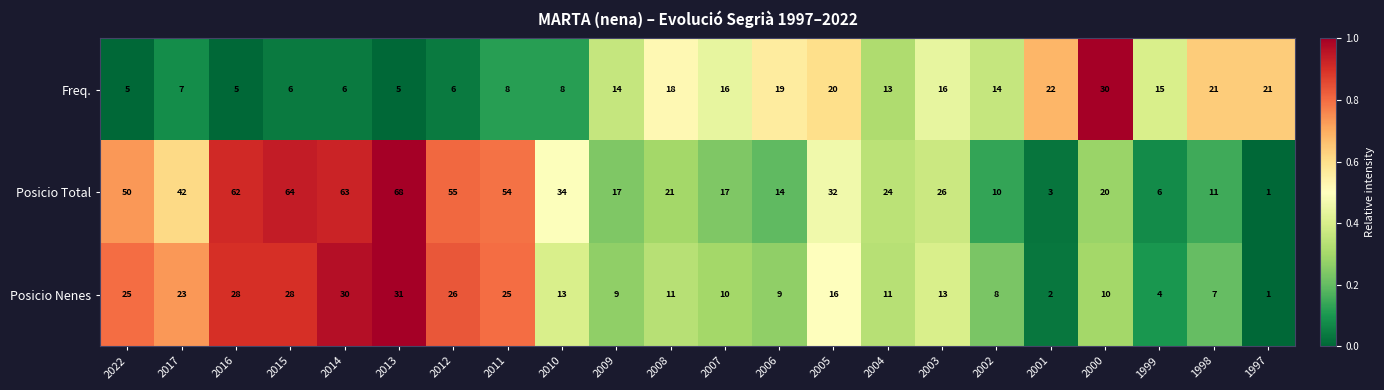

What is the sum of the Posicio Total values at 2016 and 2009?

79